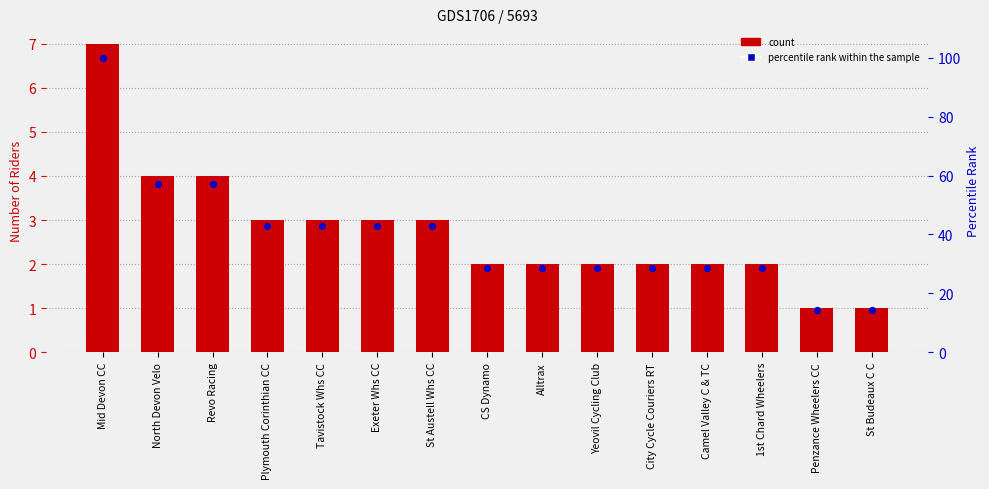

Which series reaches the minimum Y coordinate?

count